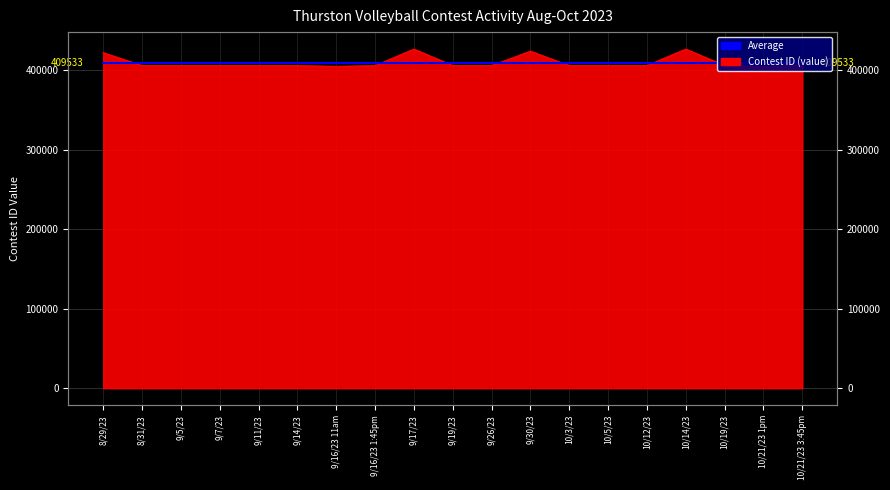

How many categories are shown in the chart?

19